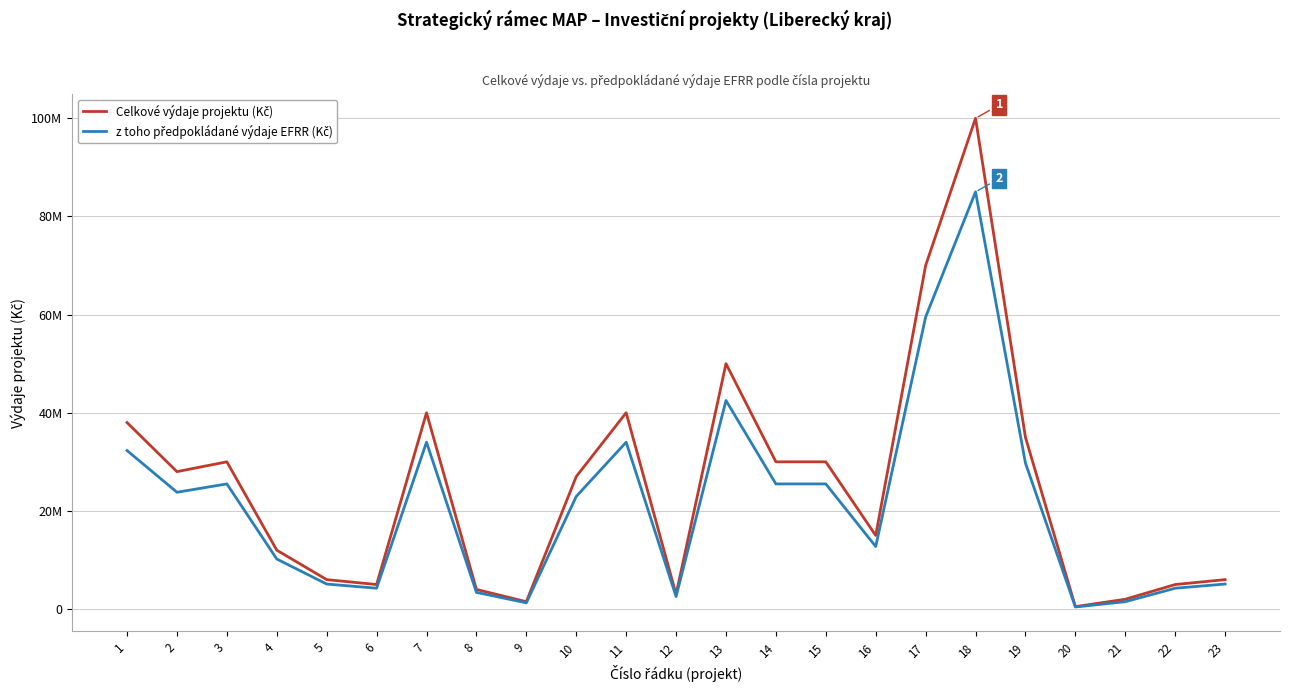

Is this an area chart (filled region under the line)?

No